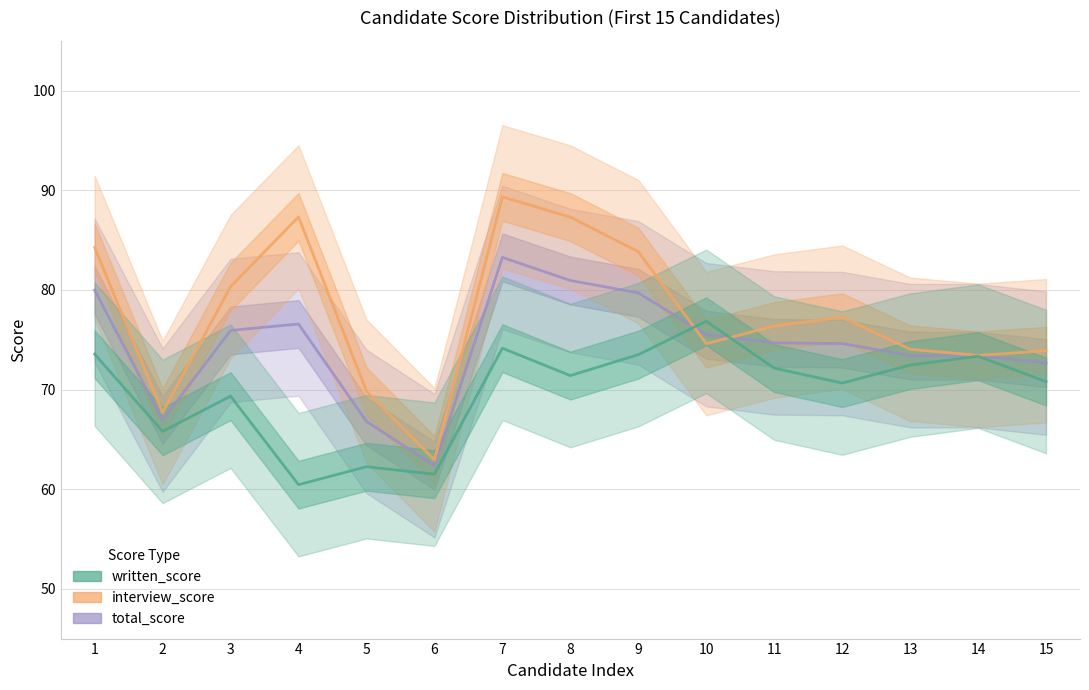

At which category is the sum across all series the highest?

7